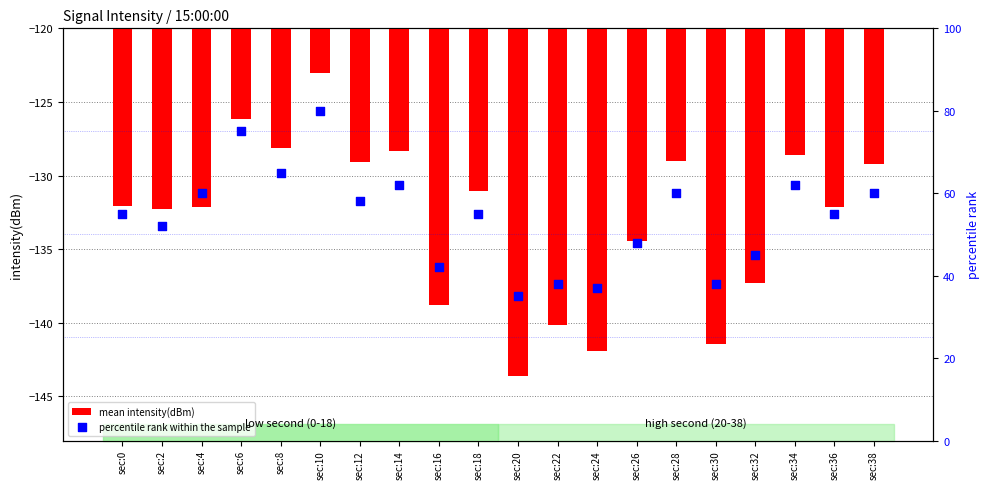

What are all the series names shown in the legend?

mean intensity(dBm), percentile rank within the sample